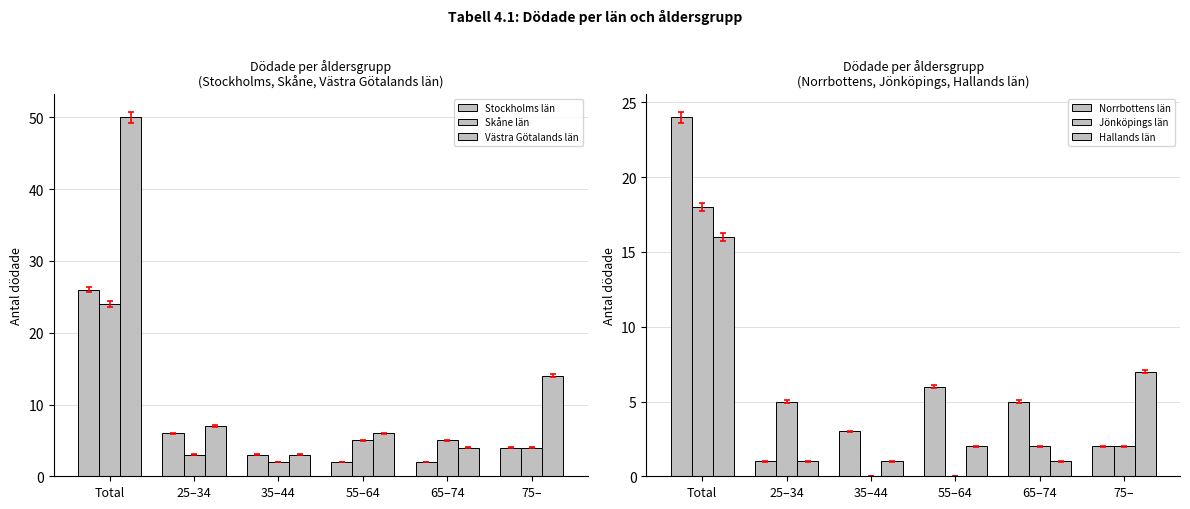

What is the total value across all series at 35–44?

12